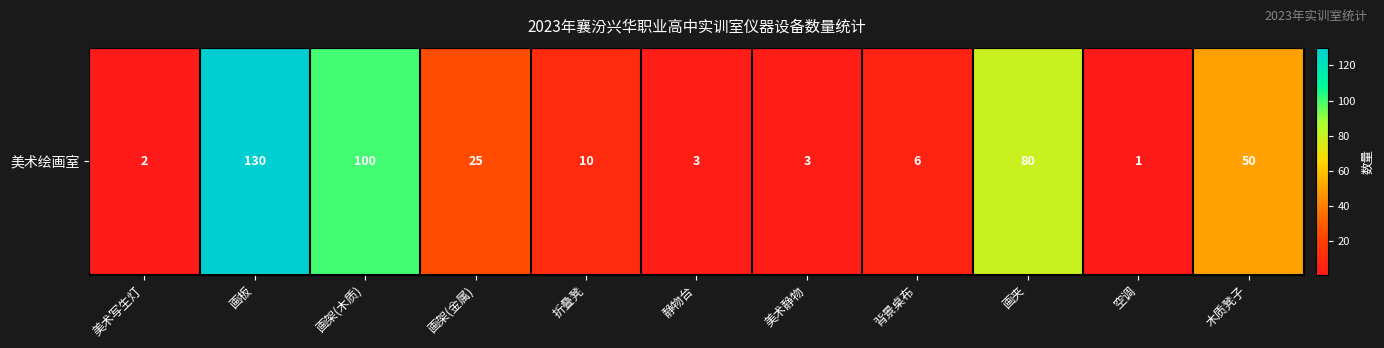

Is it true that the value at 画板 is 130?

True